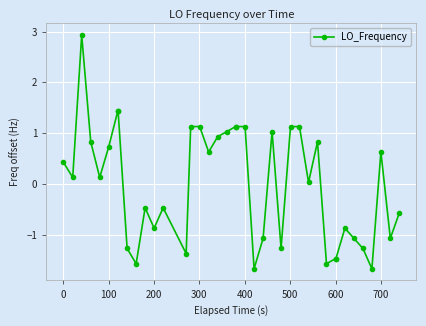

What is the minimum value shown in the chart?

-1.7